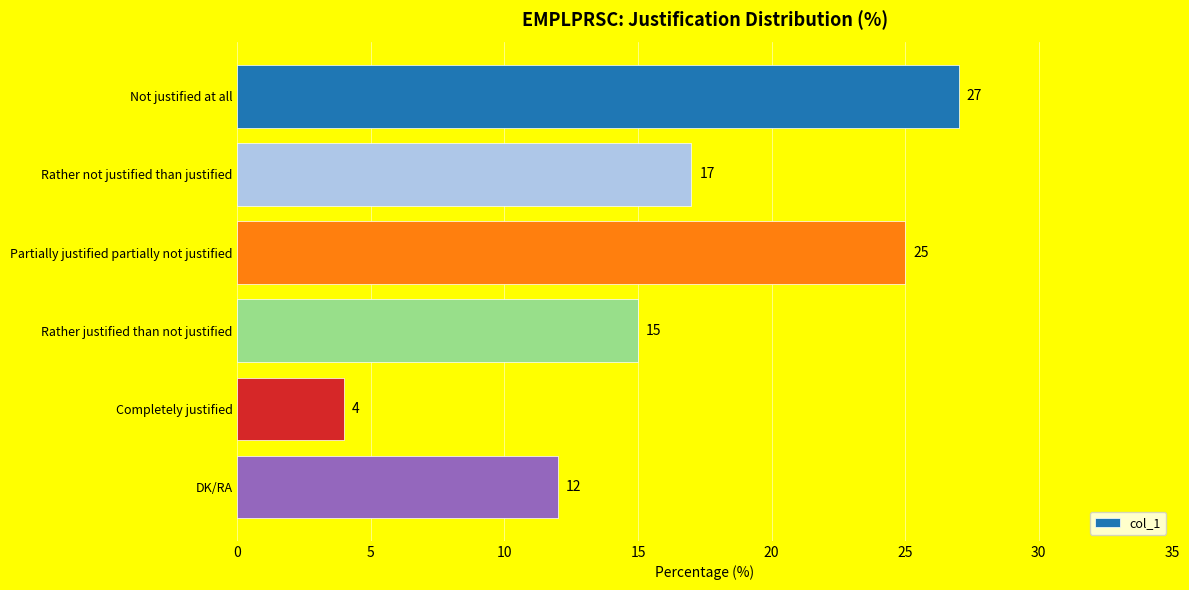

How many values are below 17?

3